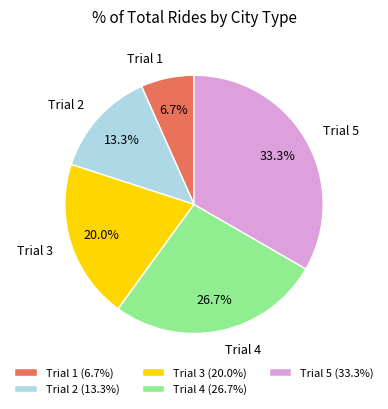

Which slice is the smallest?

Trial 1